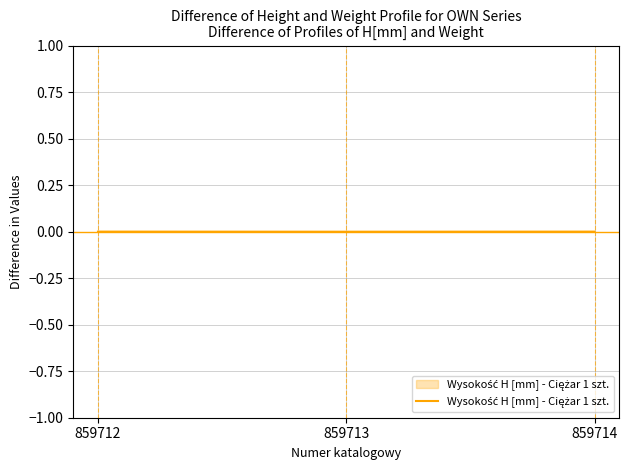

Is it true that the value at 859712 is 0.0?

True